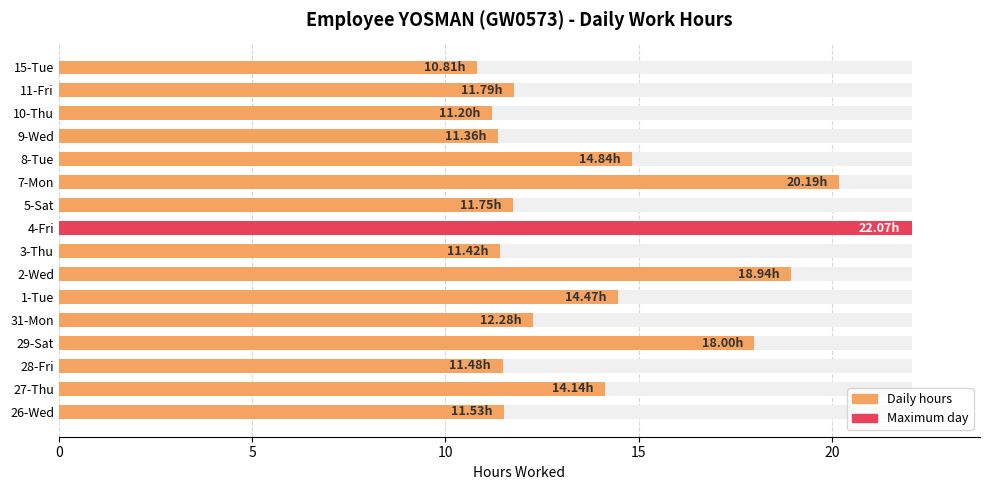

Reading left to right, what are all the values shown in this chart?

11.5	14.1	11.5	18.0	12.3	14.5	18.9	11.4	22.1	11.8	20.2	14.8	11.4	11.2	11.8	10.8